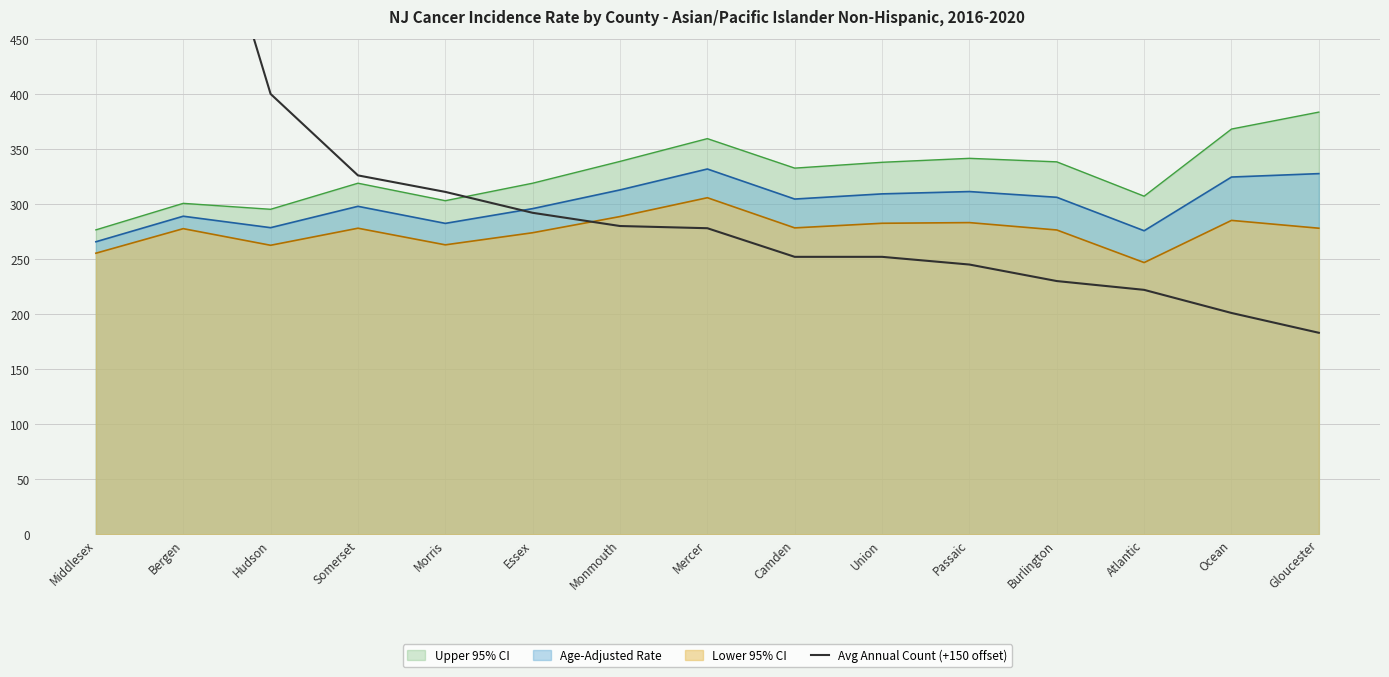

True or false: Upper 95% CI has a value of 338.3 at Burlington.

True